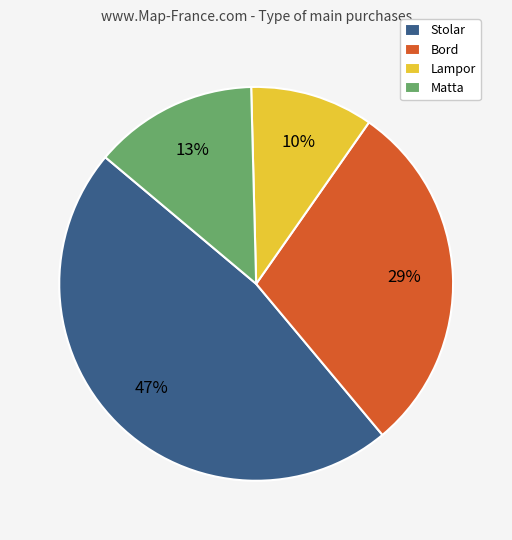

To the nearest percent, what is the difference between the Bord and Lampor slice percentages?

19%